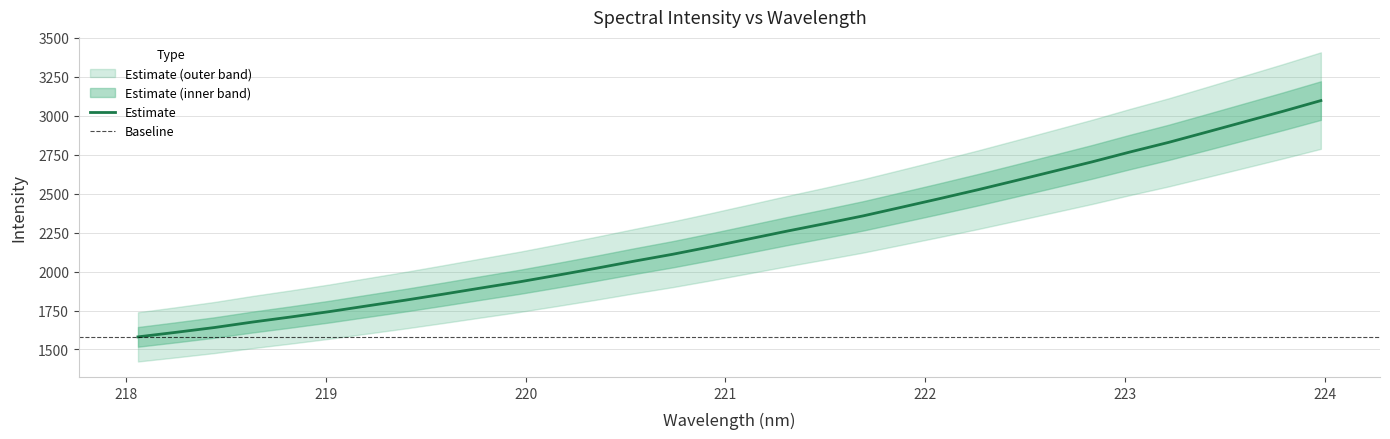

What is the difference between the maximum and minimum values?

1517.3